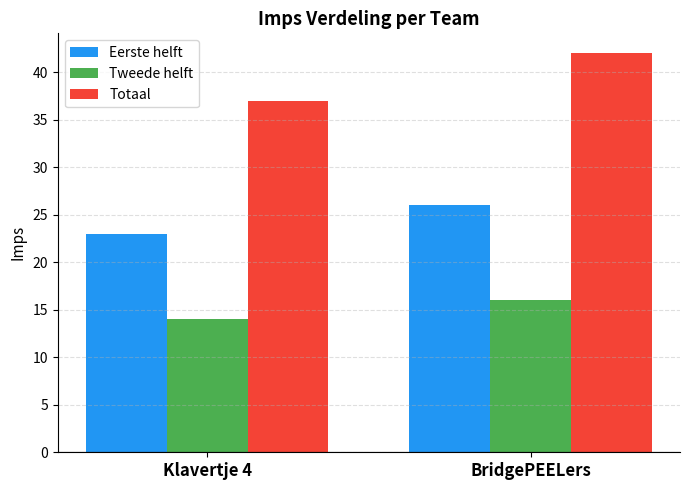

Reading right to left, transcribe all the data shown in this chart.

Eerste helft: BridgePEELers=26	Klavertje 4=23
Tweede helft: BridgePEELers=16	Klavertje 4=14
Totaal: BridgePEELers=42	Klavertje 4=37